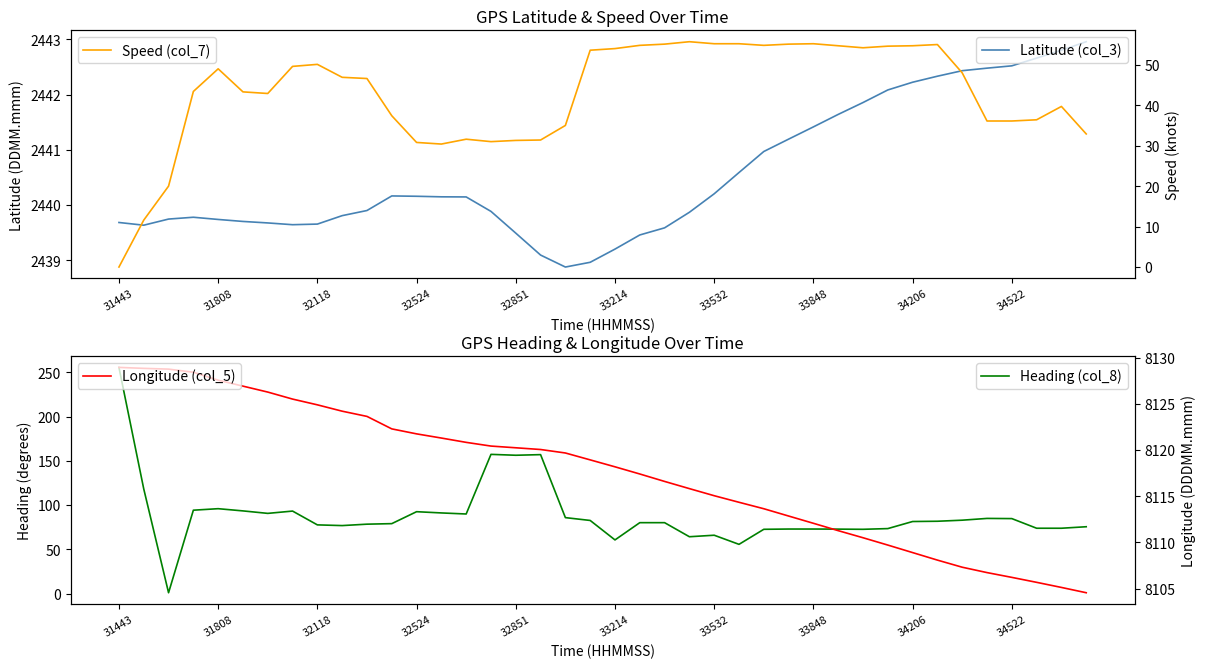

Which series changed the most between 15 and 27?

Heading (col_8)